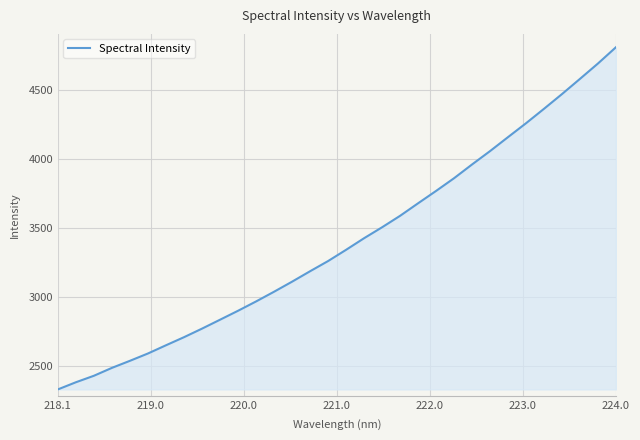

What is the difference between the maximum and minimum values?

2477.1